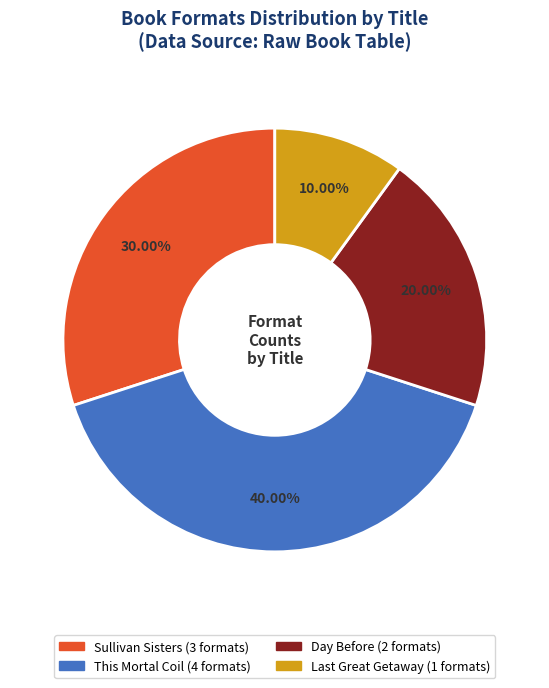

Which has a higher value, Day Before or Sullivan Sisters?

Sullivan Sisters